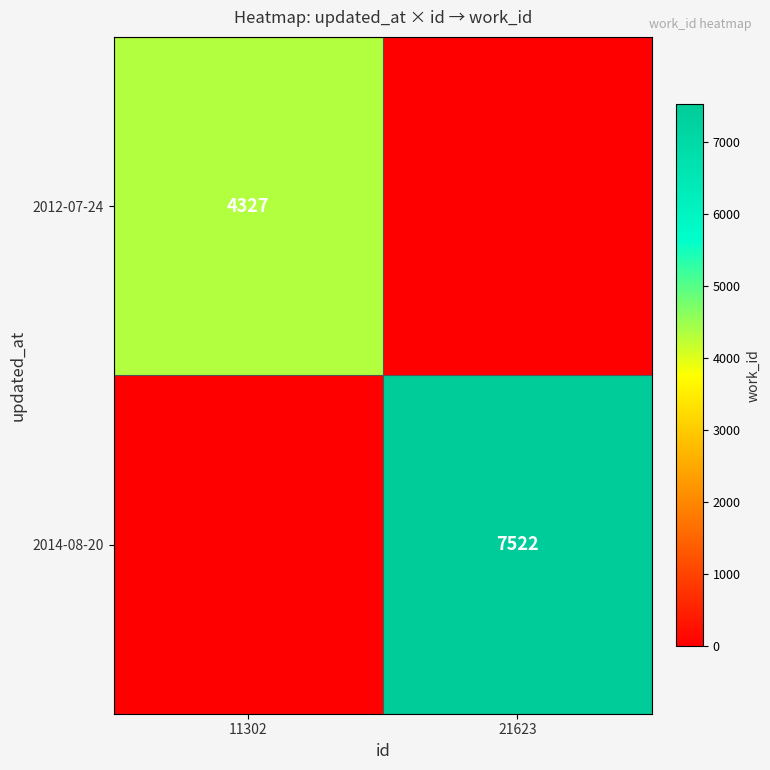

At how many categories does at least one series exceed 4719?

1